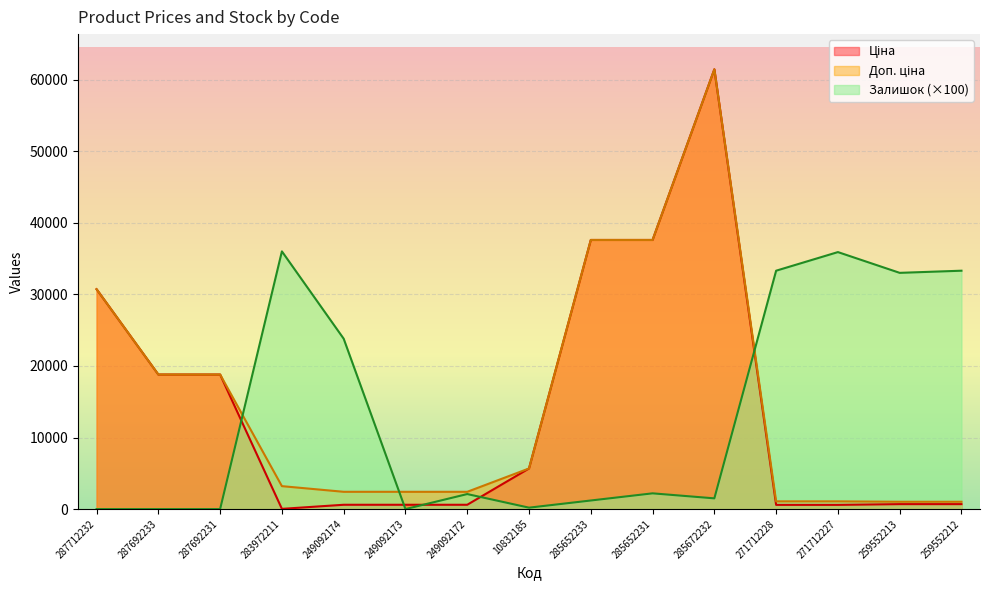

What is the spread (max minus min) of values at 287692233?

18796.8